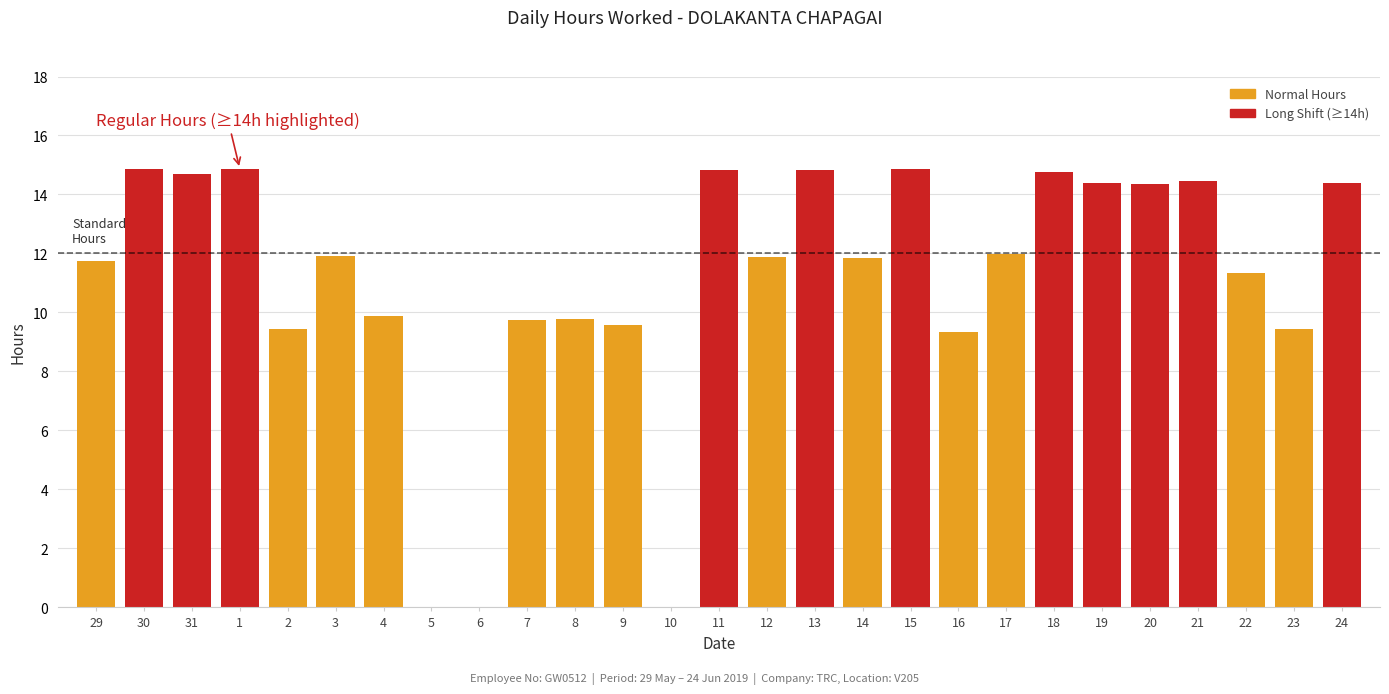

What is the sum of all values?

299.2